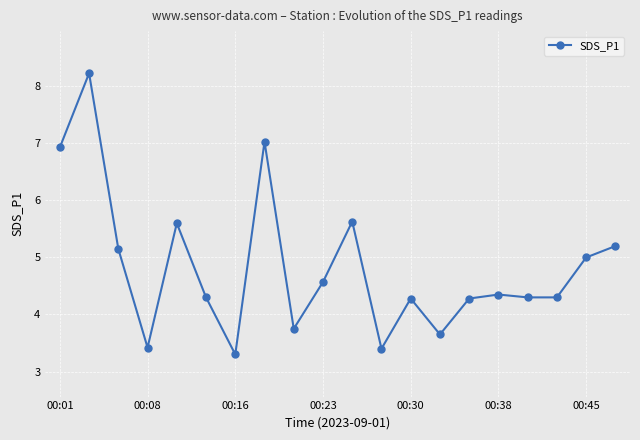

What is the minimum value shown in the chart?

3.3